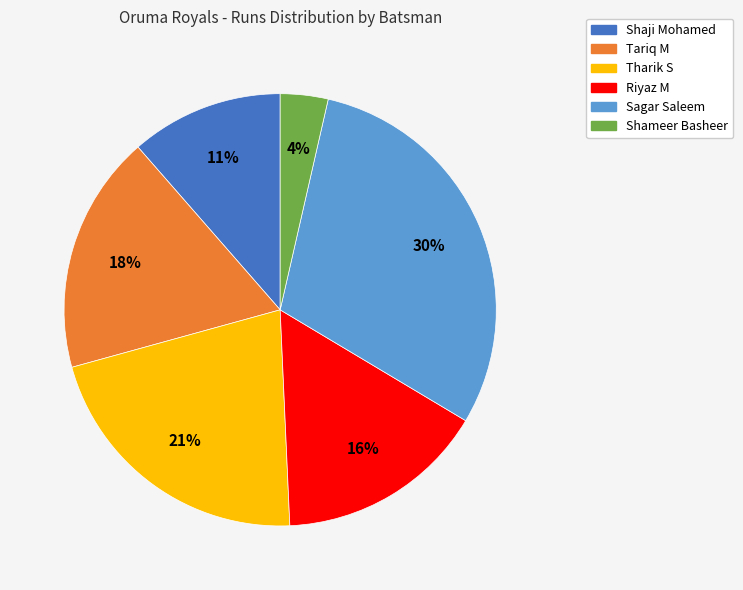

Approximately how many times larger is the value at Shameer Basheer compared to Tariq M?

0.2